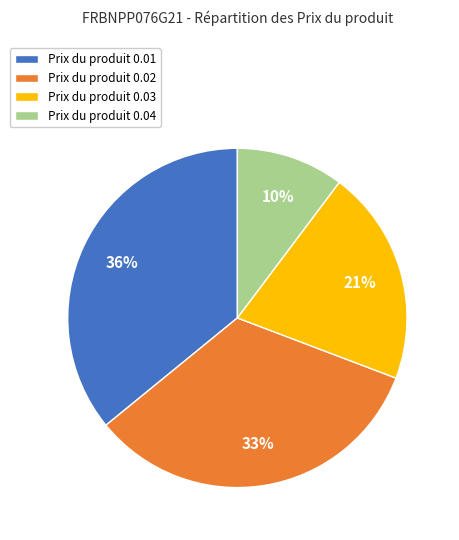

Which category has the smallest portion of the pie?

Prix du produit 0.04